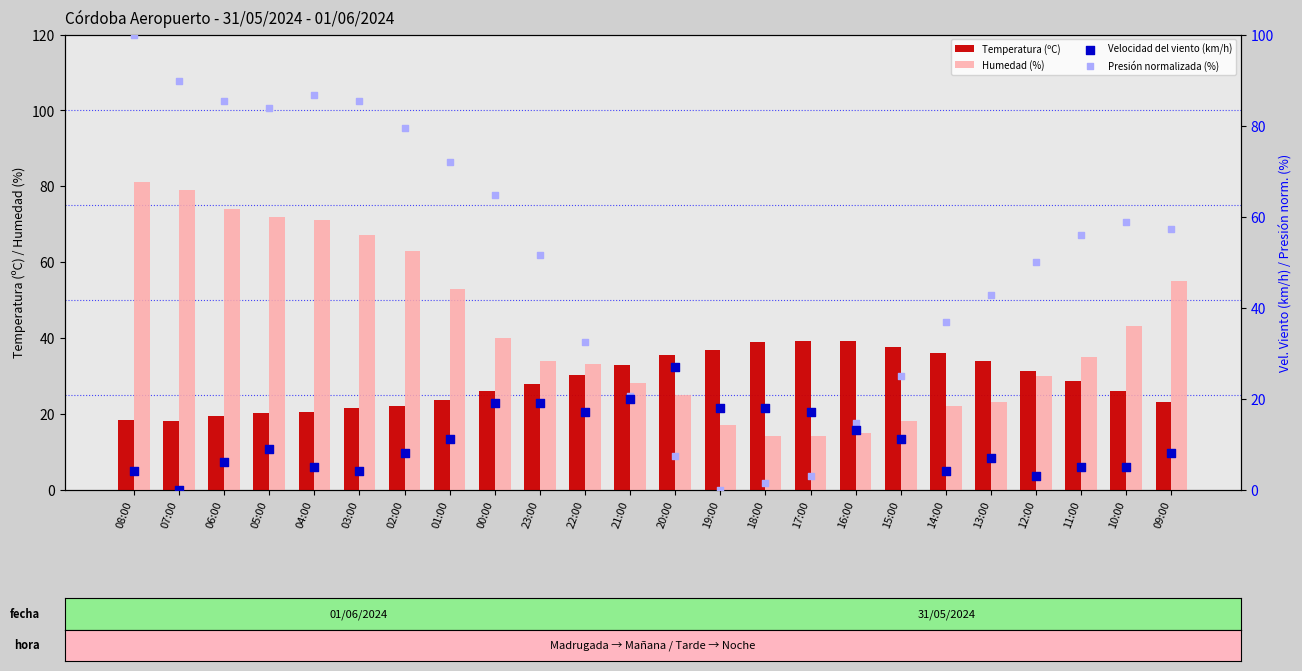

Which series contains the highest Y value?

Presión normalizada (%)